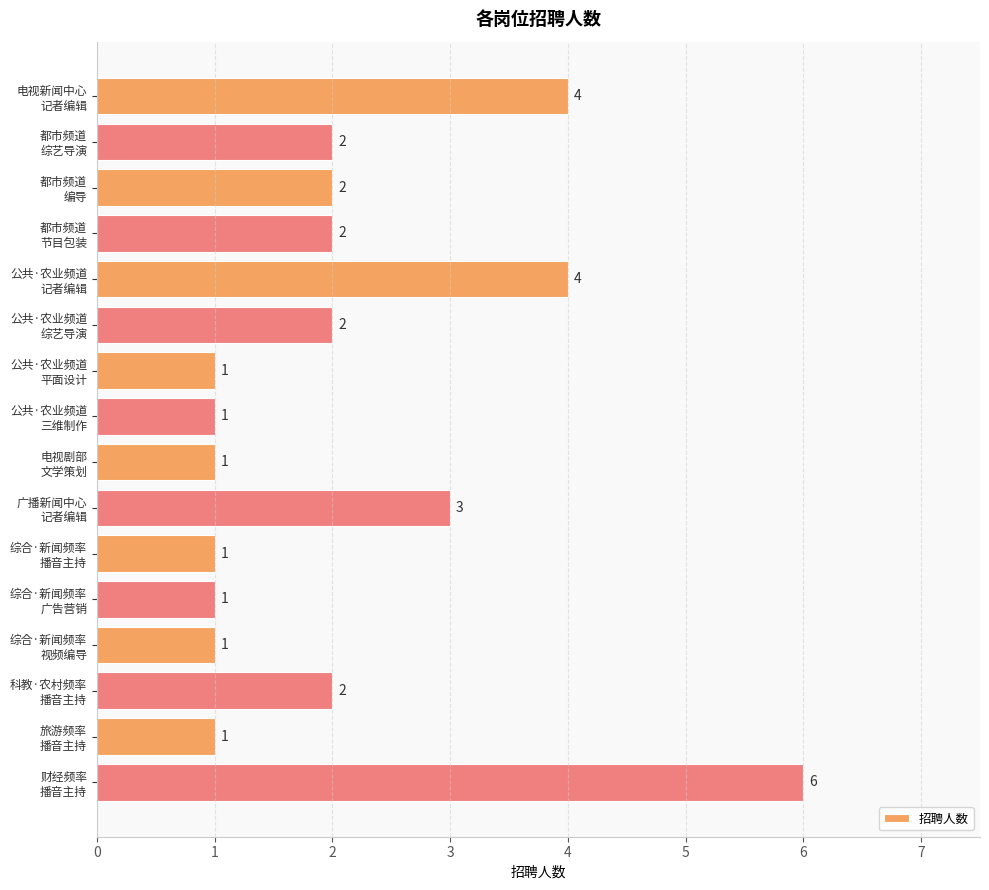

What is the difference between the maximum and second lowest values?

5